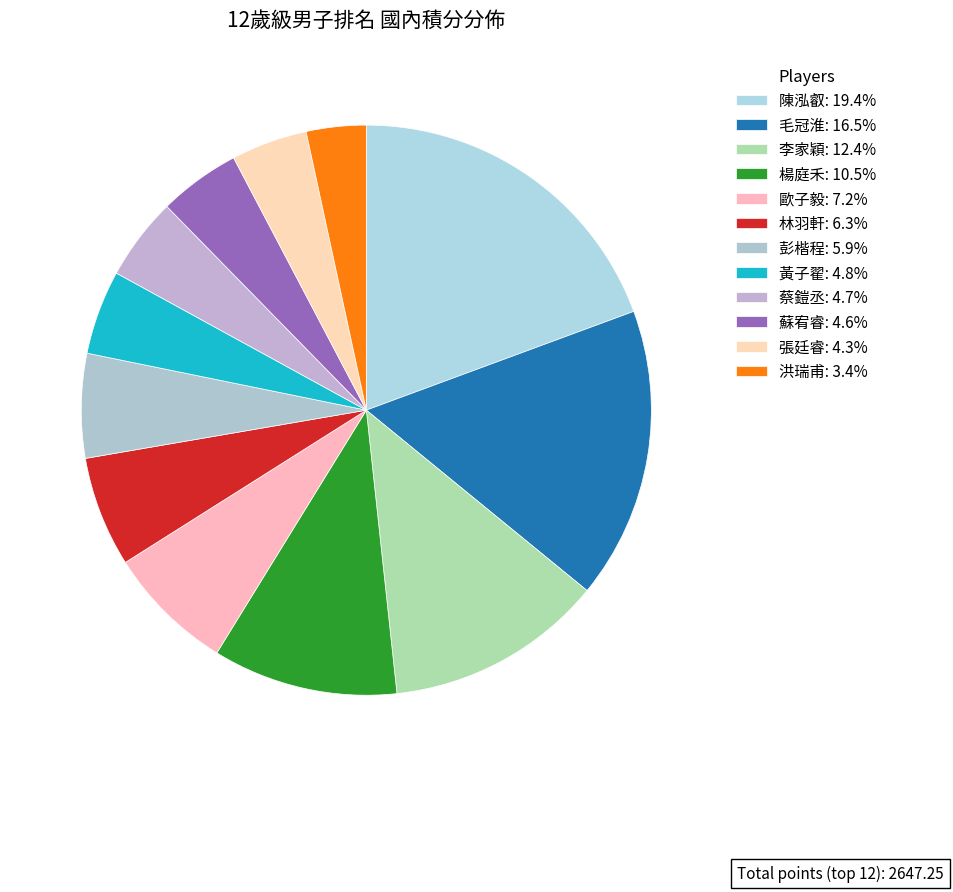

What is the smallest slice in the pie chart?

洪瑞甫